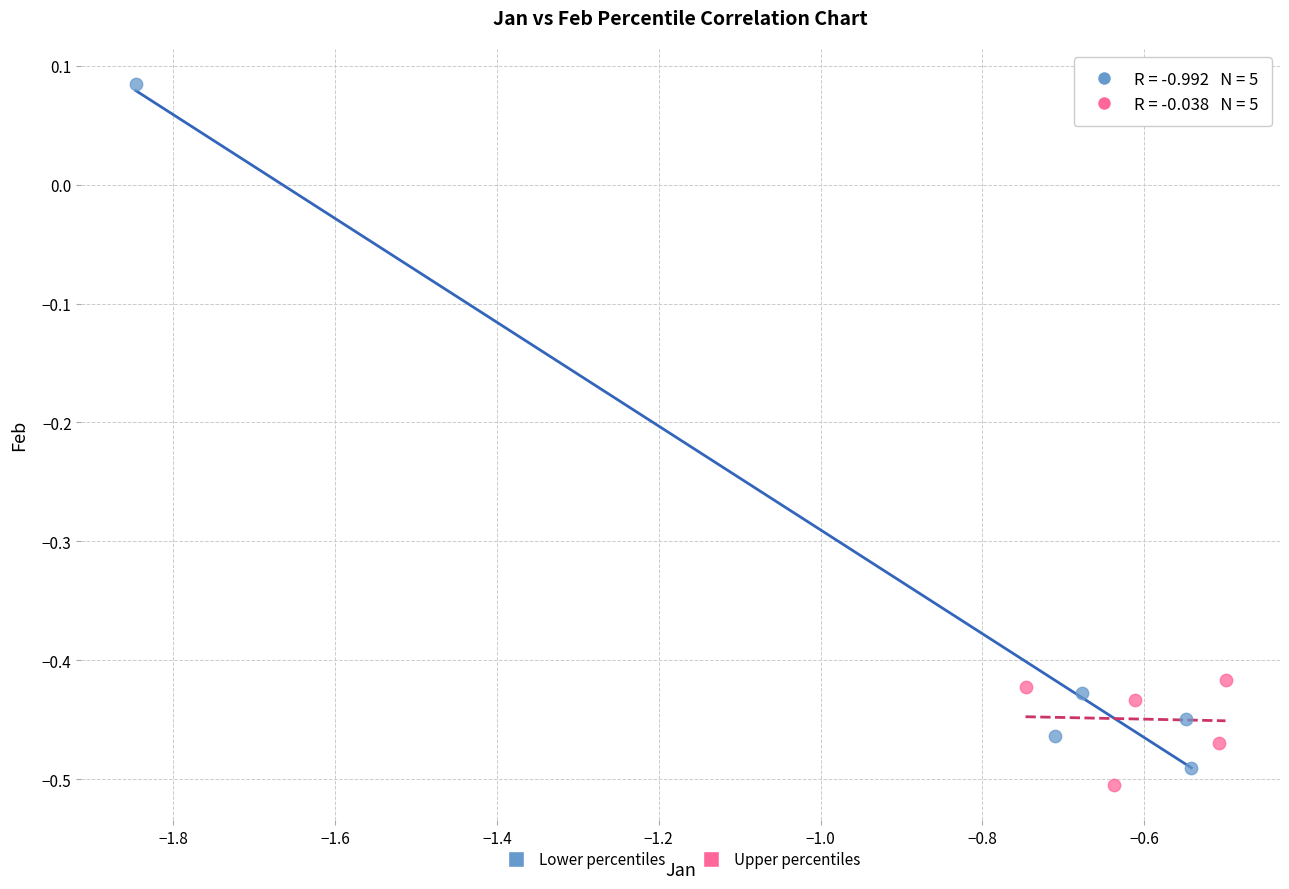

Which series reaches the maximum Y coordinate?

Lower percentiles